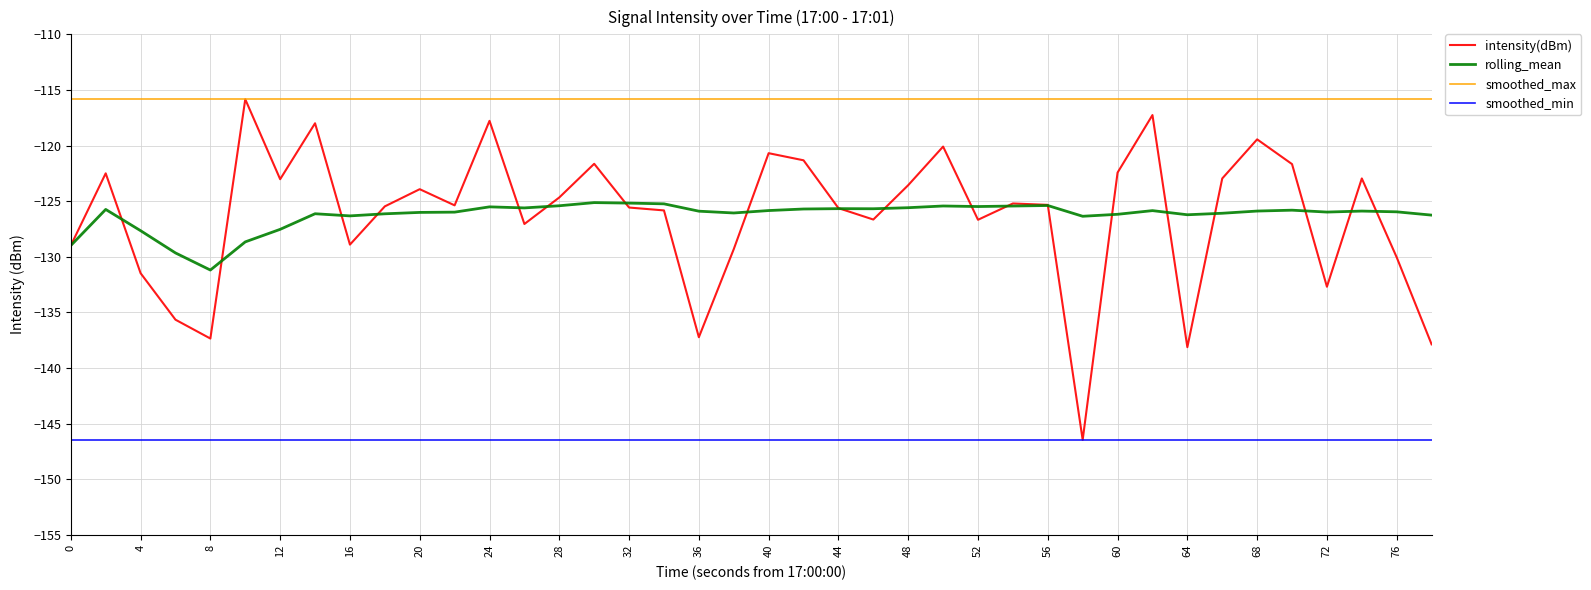

What is the greatest value displayed?

-115.8